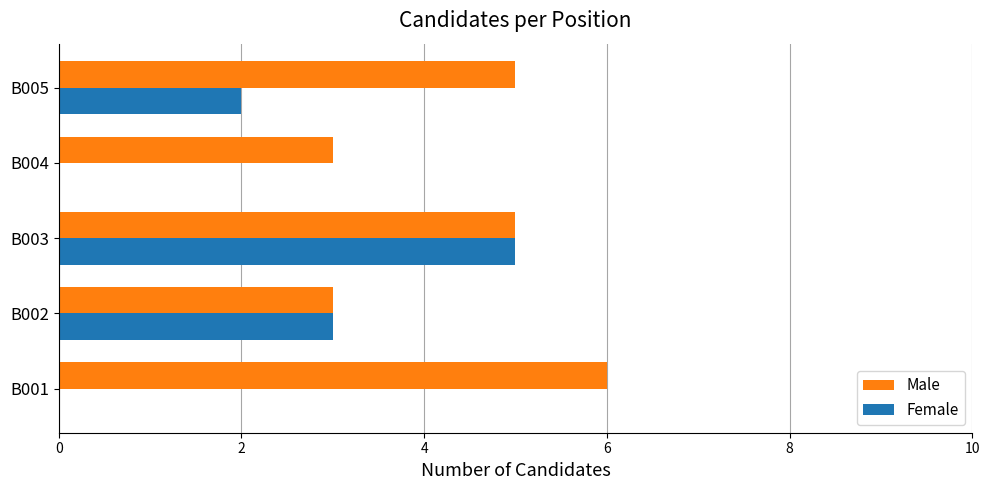

Is it true that Female equals 3 at B001?

False